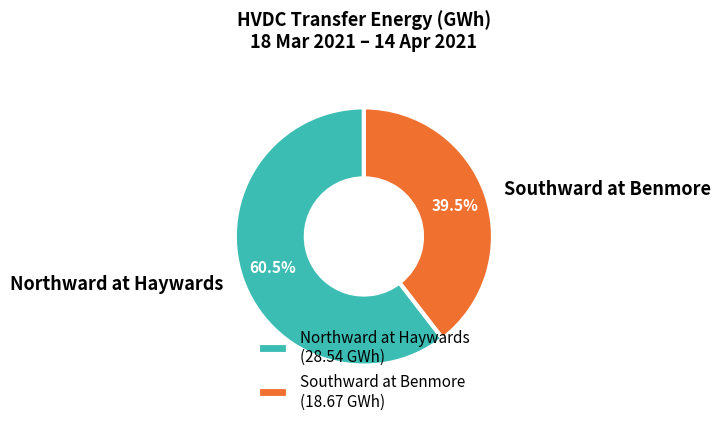

True or false: Southward at Benmore accounts for 32% of the total.

False